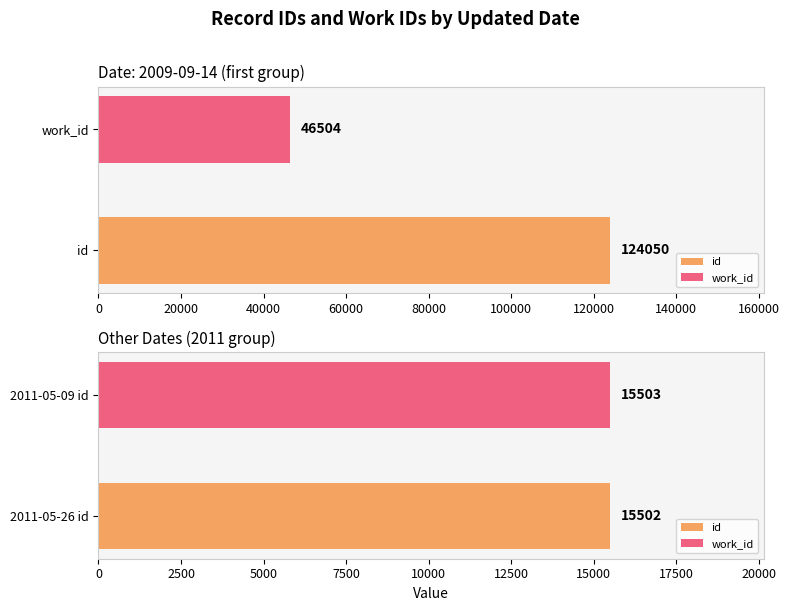

Where is work_id nearest to the value 5813?

2009-09-14